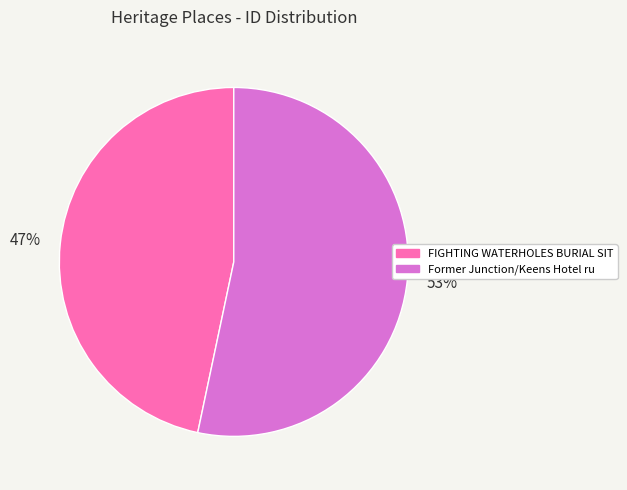

How many segments does this pie chart have?

2